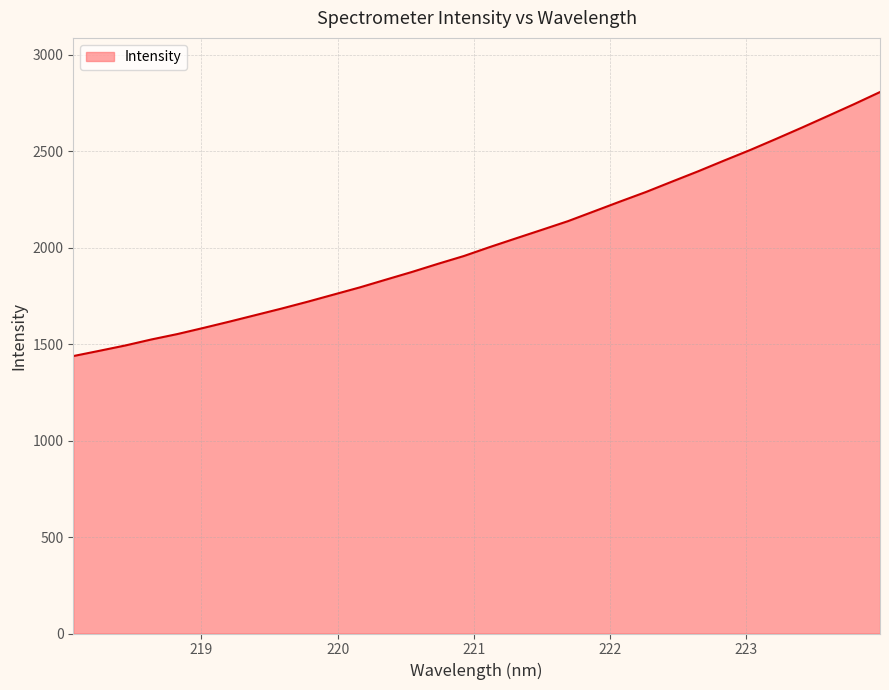

What is the difference between the maximum and second lowest values?

1341.8